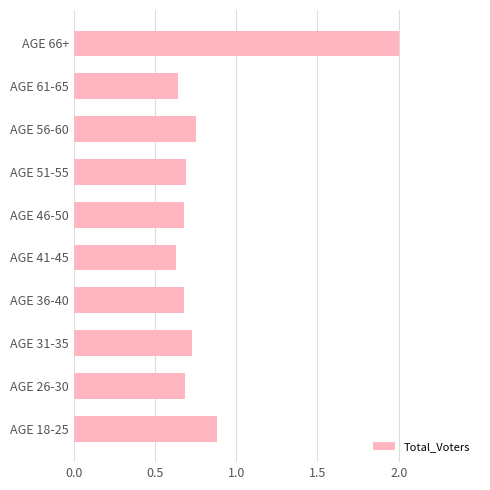

Which has a higher value, AGE 56-60 or AGE 18-25?

AGE 18-25